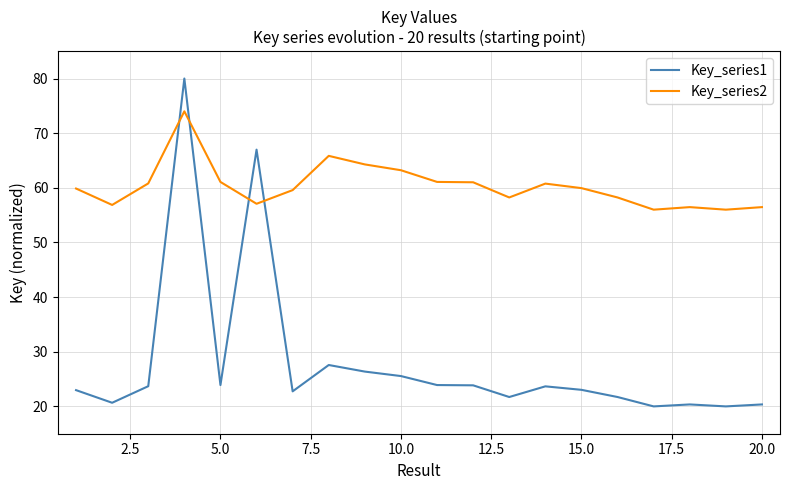

What is the average value of the Key_series2 series?

60.3